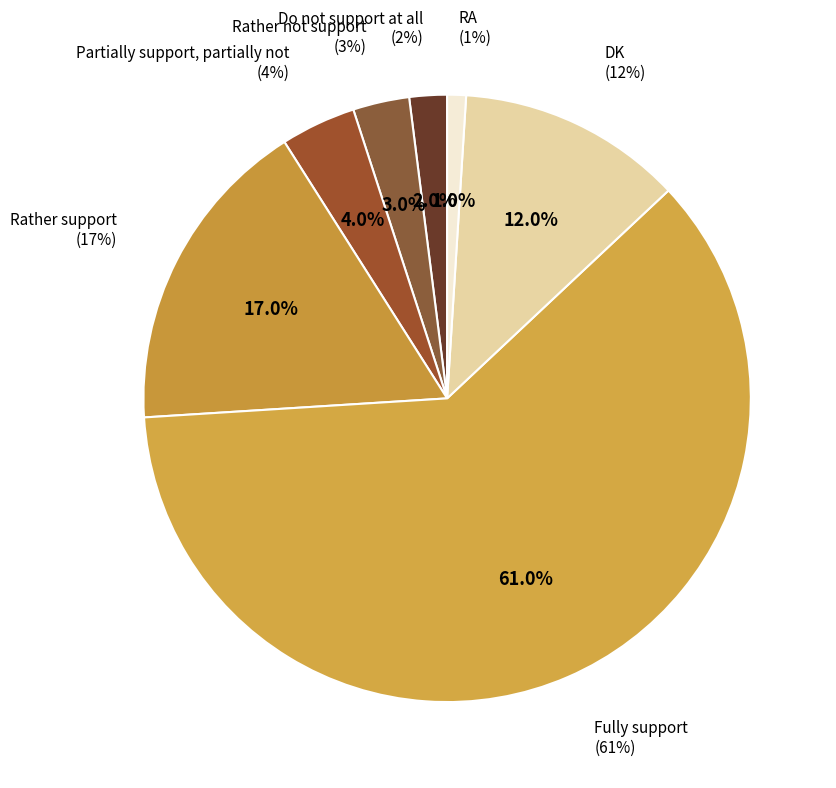

To the nearest percent, what is the difference between the largest and smallest slice percentages?

60%